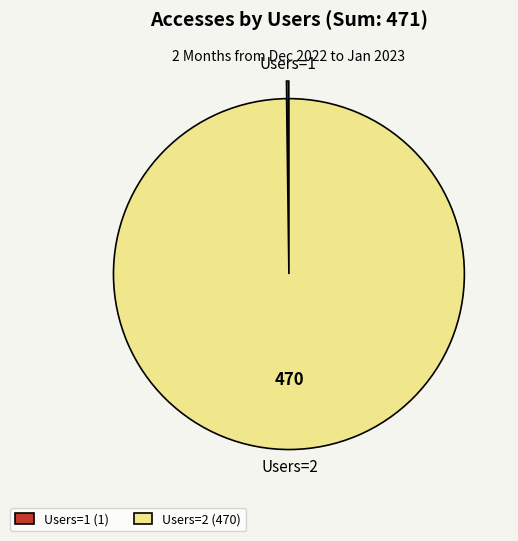

Which slice is the largest?

Users=2 (470)